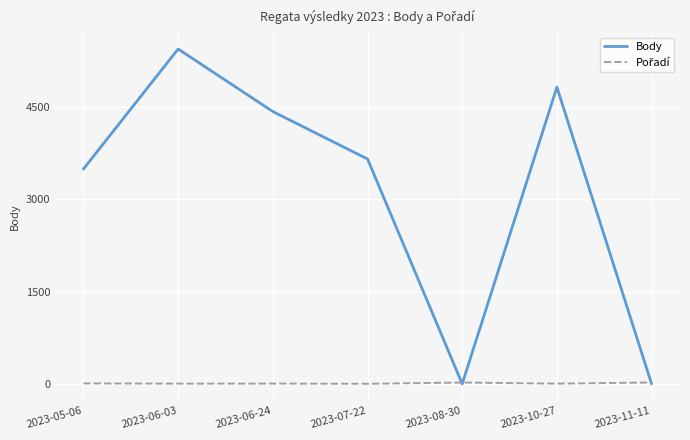

What is the greatest value displayed?

5444